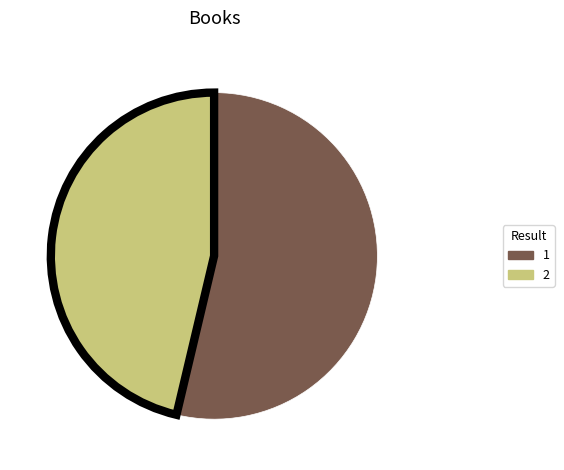

How many slices are in this pie chart?

2